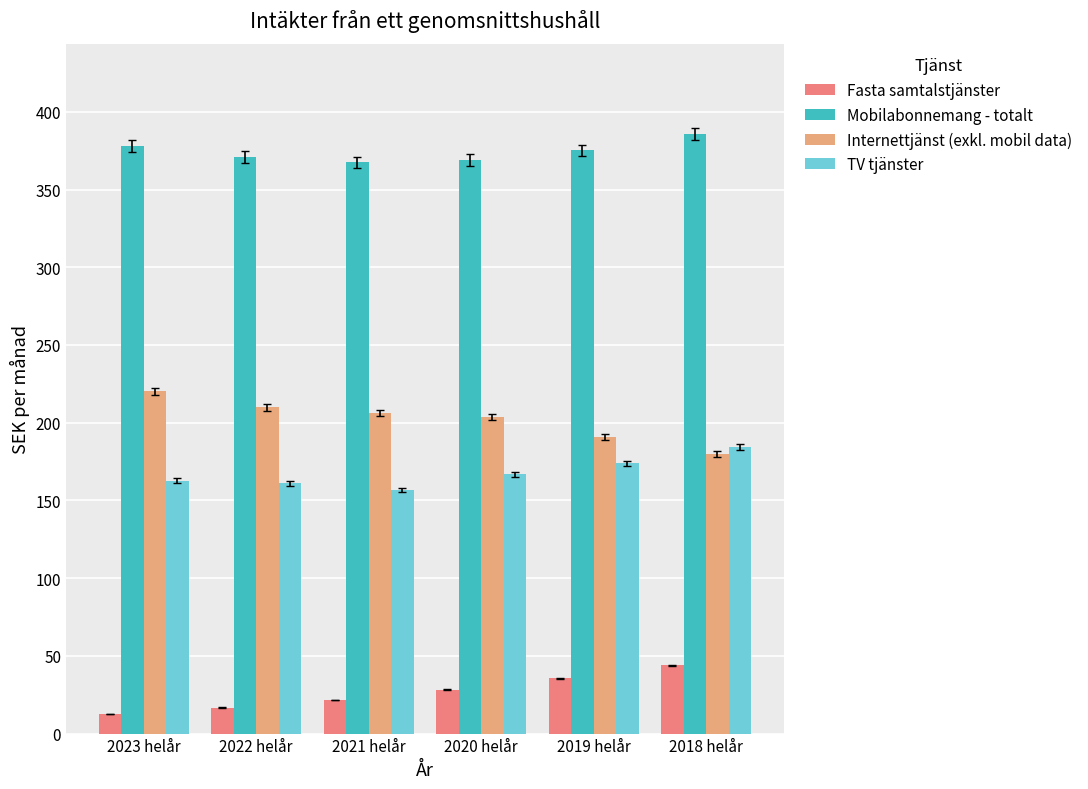

At which category is the sum across all series the highest?

2018 helår